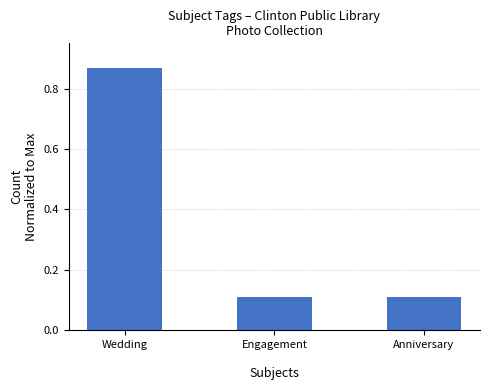

What is the difference between the values at Wedding
 and Engagement
?

0.8